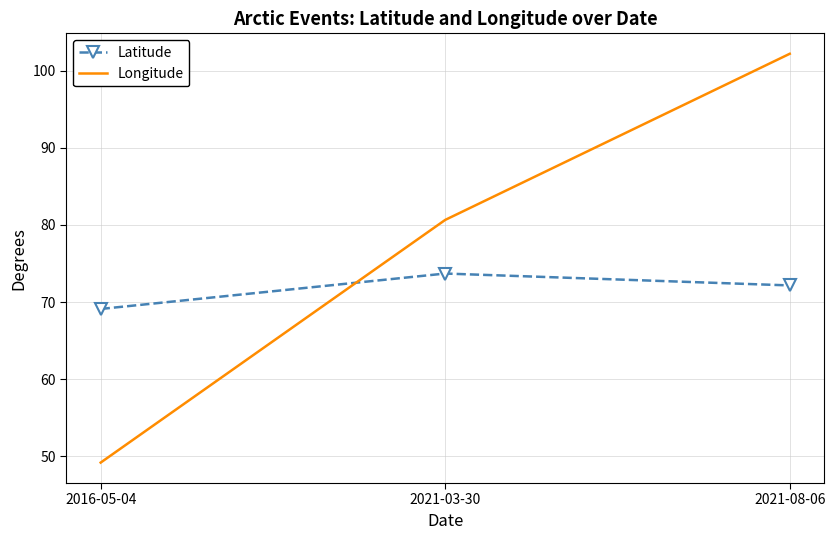

Rank the categories by Longitude value from lowest to highest.

2016-05-04, 2021-03-30, 2021-08-06